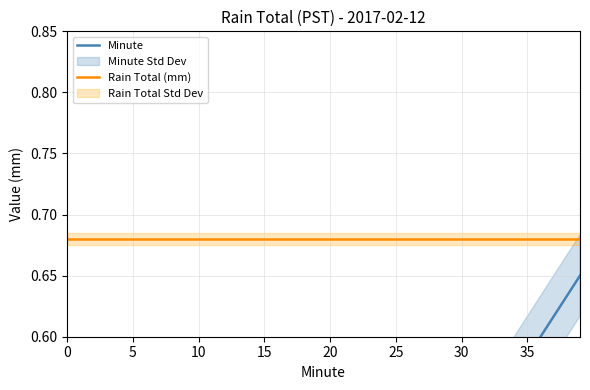

How many data points does each series have?

40